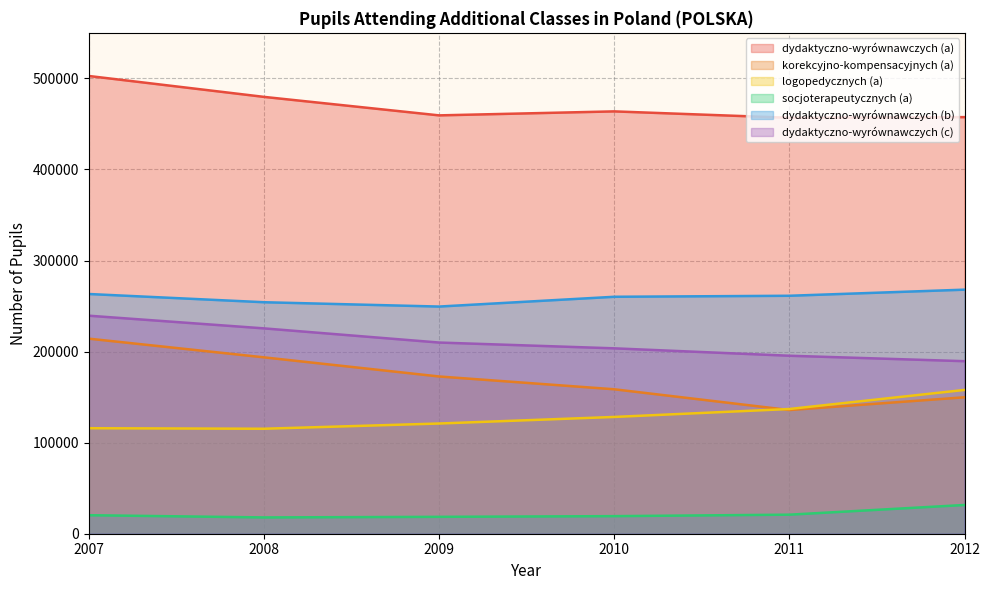

True or false: korekcyjno-kompensacyjnych (a) and dydaktyczno-wyrównawczych (c) cross at least once.

False